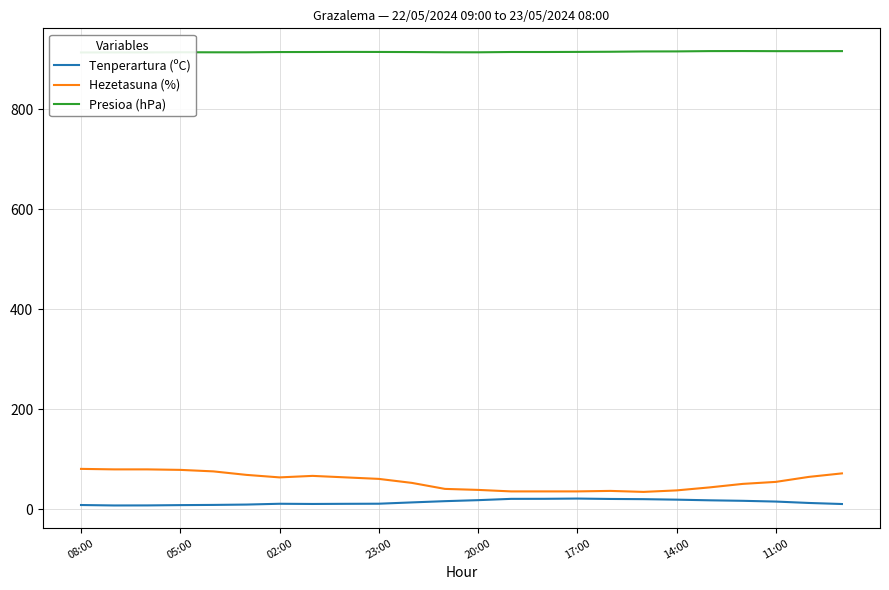

What are all the series names shown in the legend?

Tenperartura (ºC), Hezetasuna (%), Presioa (hPa)